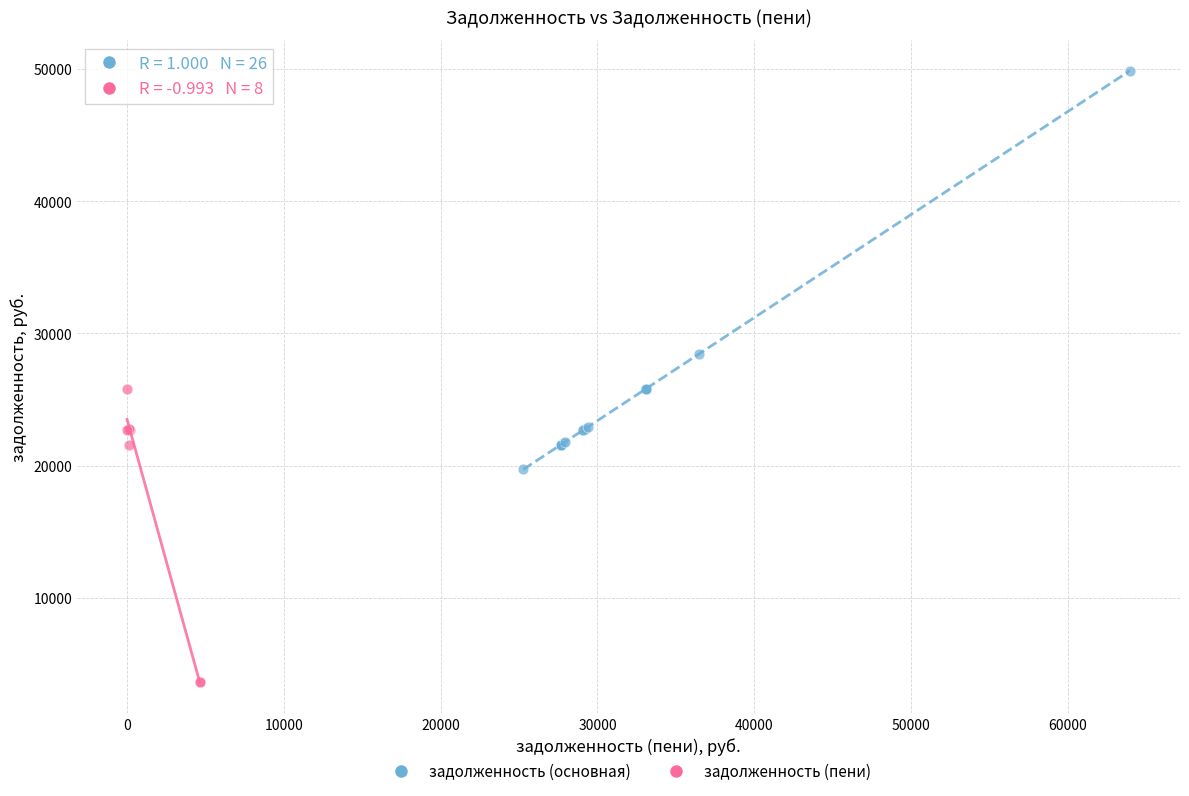

What are all the series names shown in the legend?

задолженность (основная), задолженность (пени)